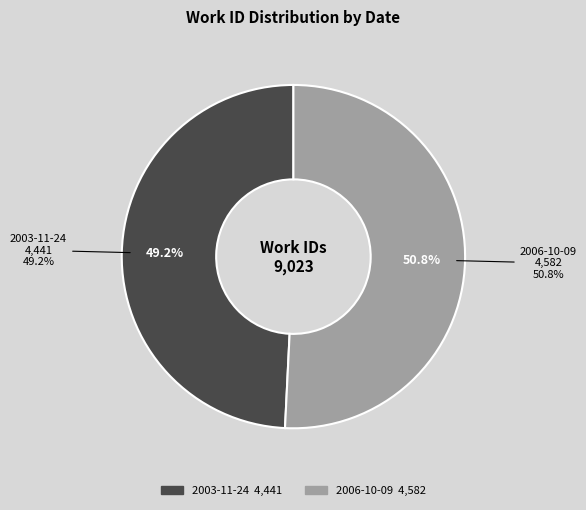

Is it true that 2003-11-24 is 43% of the pie?

False